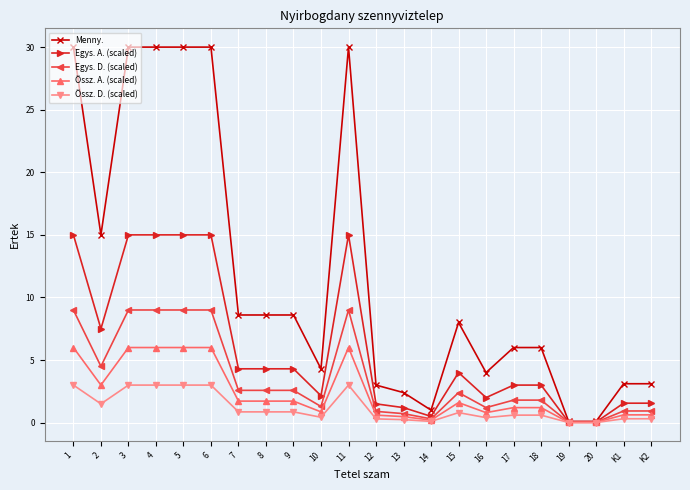

Which series has the largest total across all categories?

Menny.